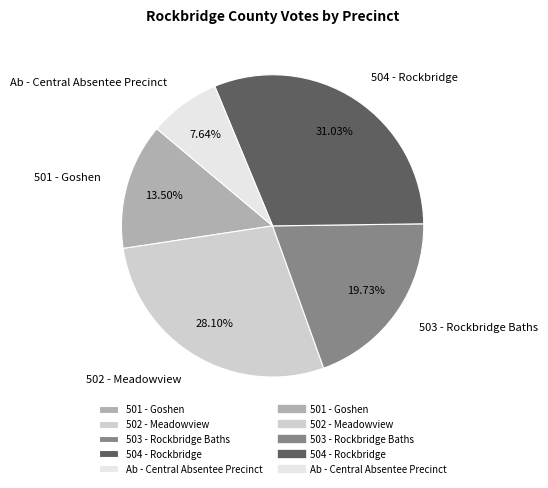

True or false: Ab - Central Absentee Precinct accounts for 8% of the total.

True